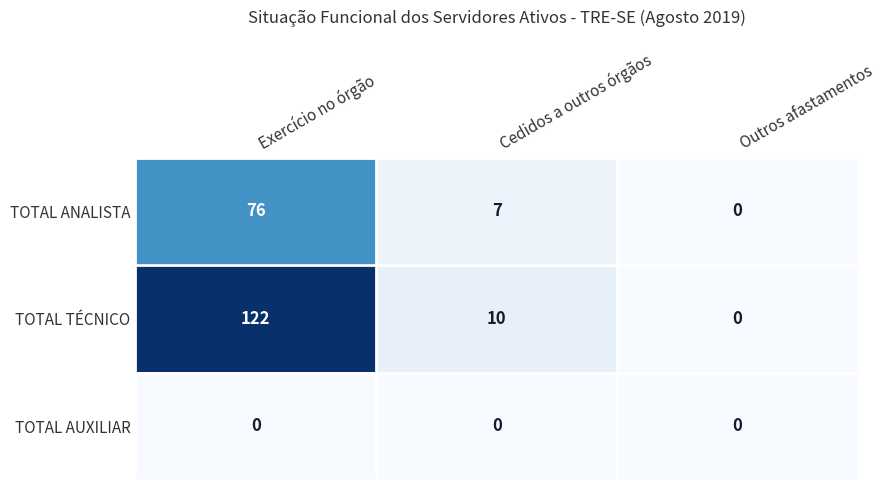

List the series in order of their overall mean, highest first.

TOTAL TÉCNICO, TOTAL ANALISTA, TOTAL AUXILIAR